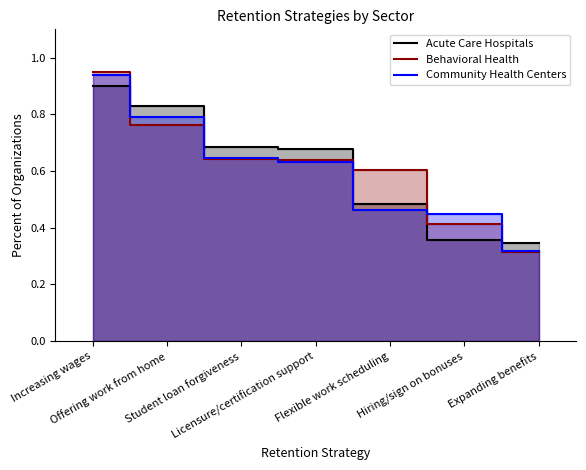

What is the value of the Acute Care Hospitals point at the 1st from the left?

0.9